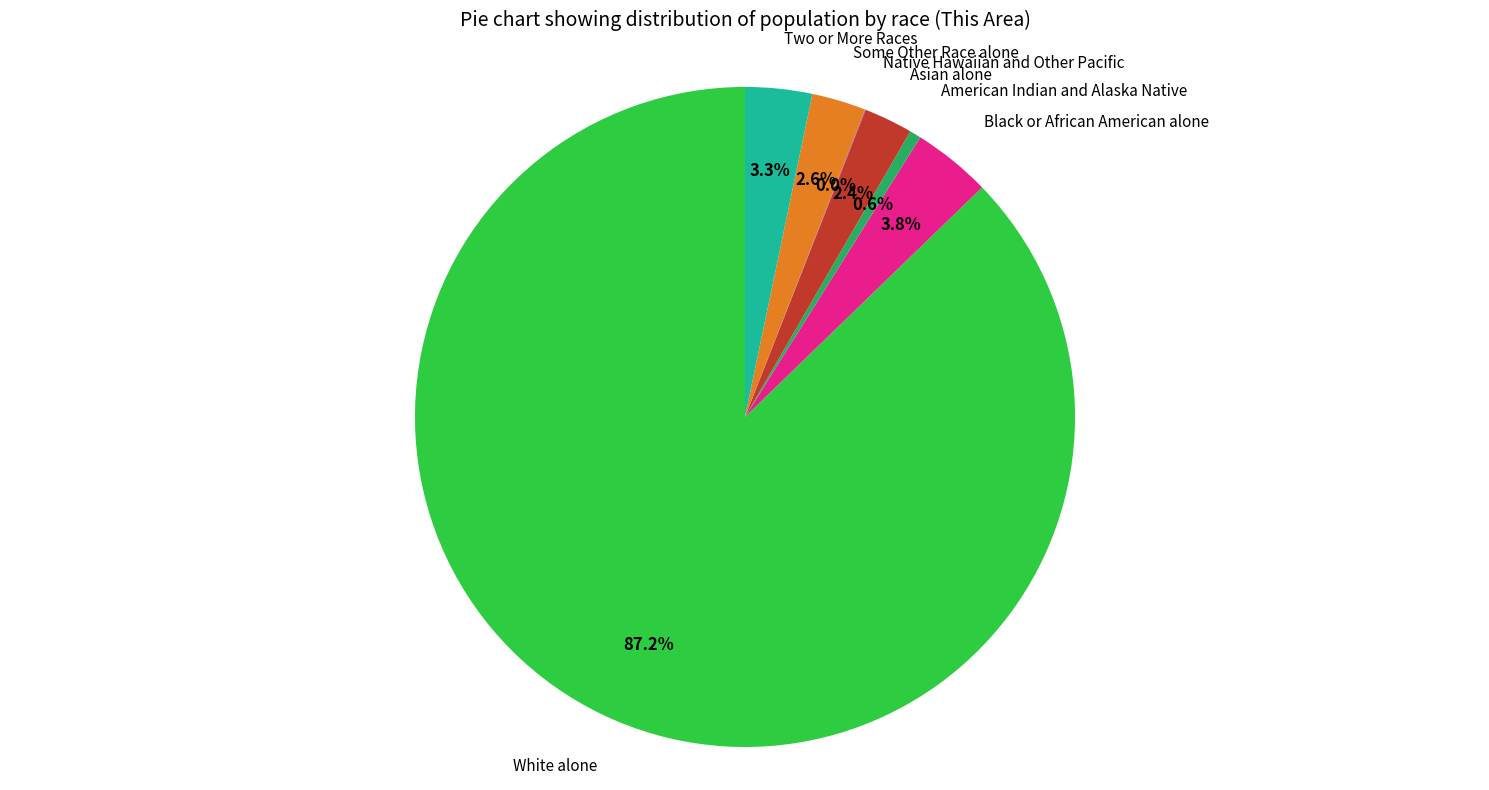

To the nearest percent, what portion does Asian alone represent?

2%